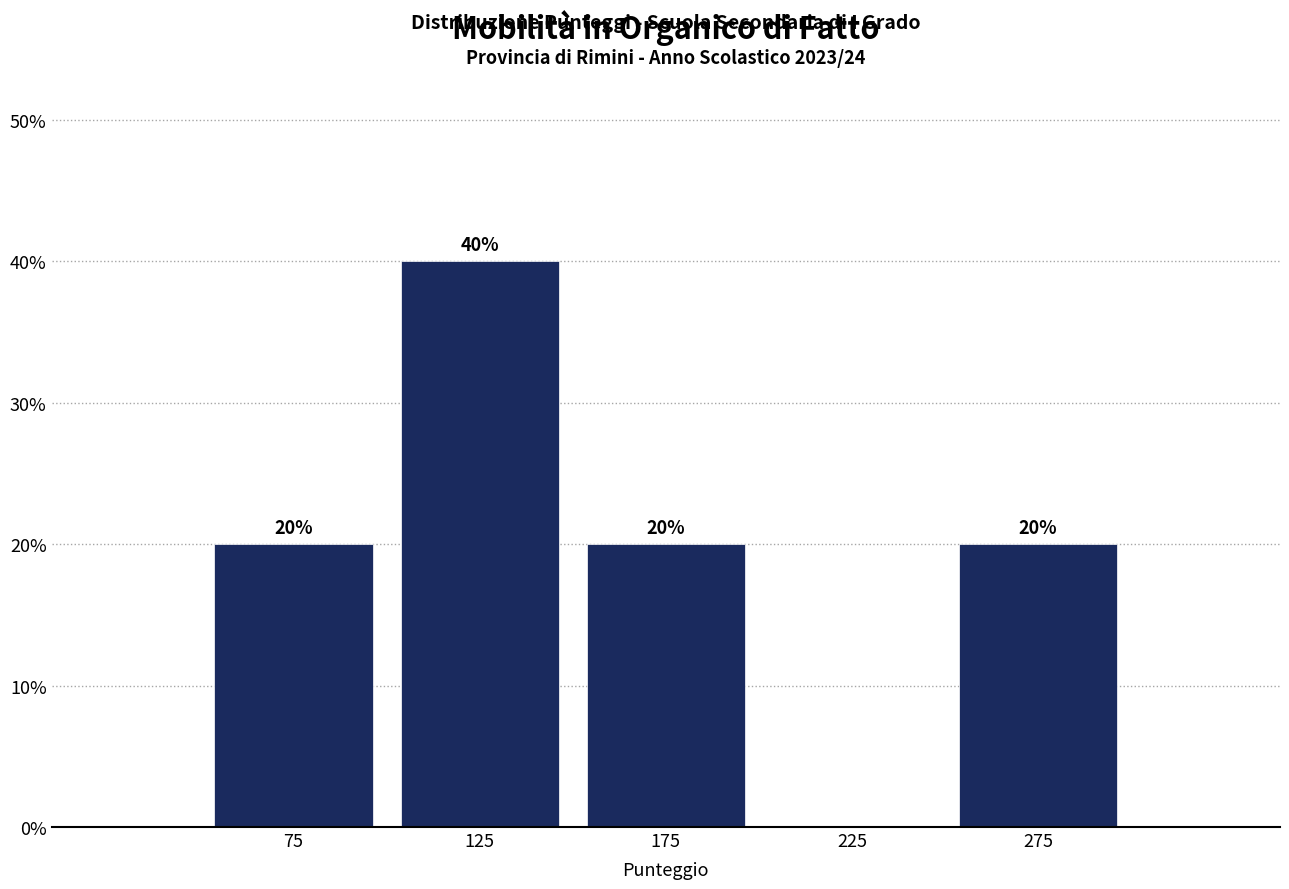

Which range on the x-axis has the tallest bar?

100 to 150